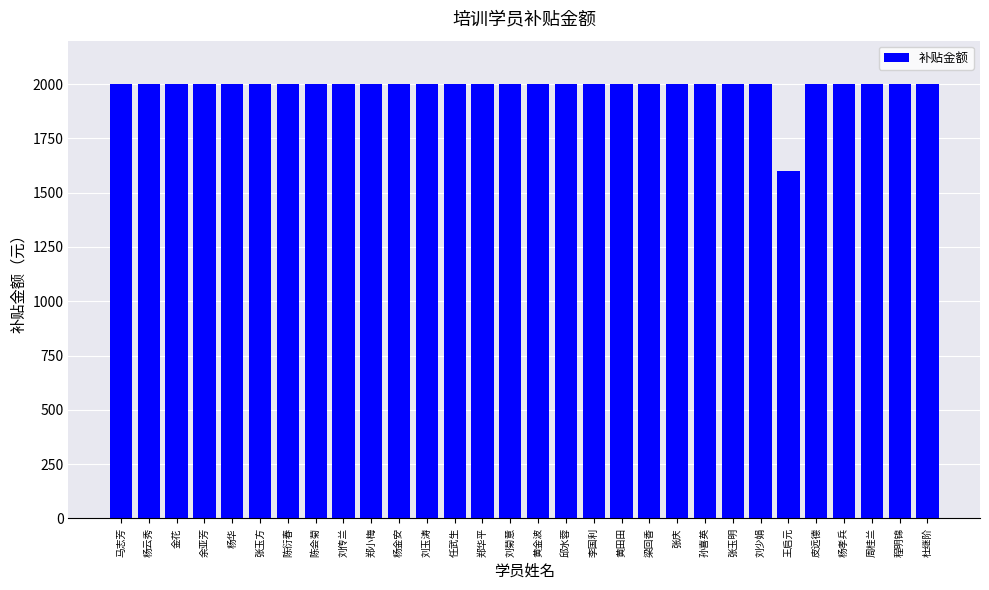

How many bars are there in total?

30